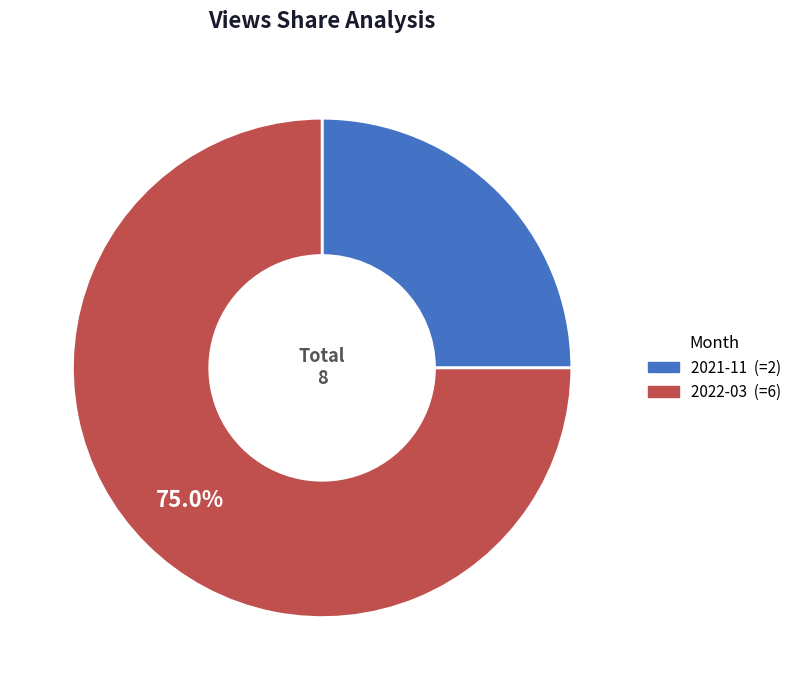

Is there a majority slice in this chart?

Yes